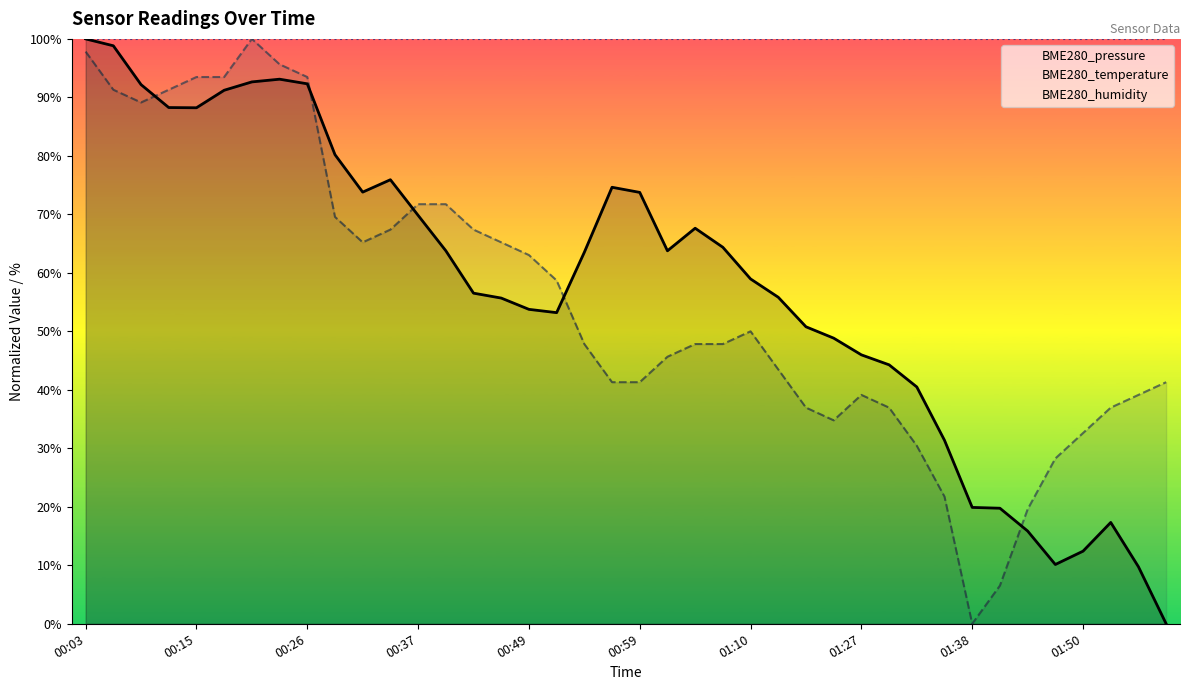

The value of BME280_temperature (norm) at 17 is 58.7. True or false?

True